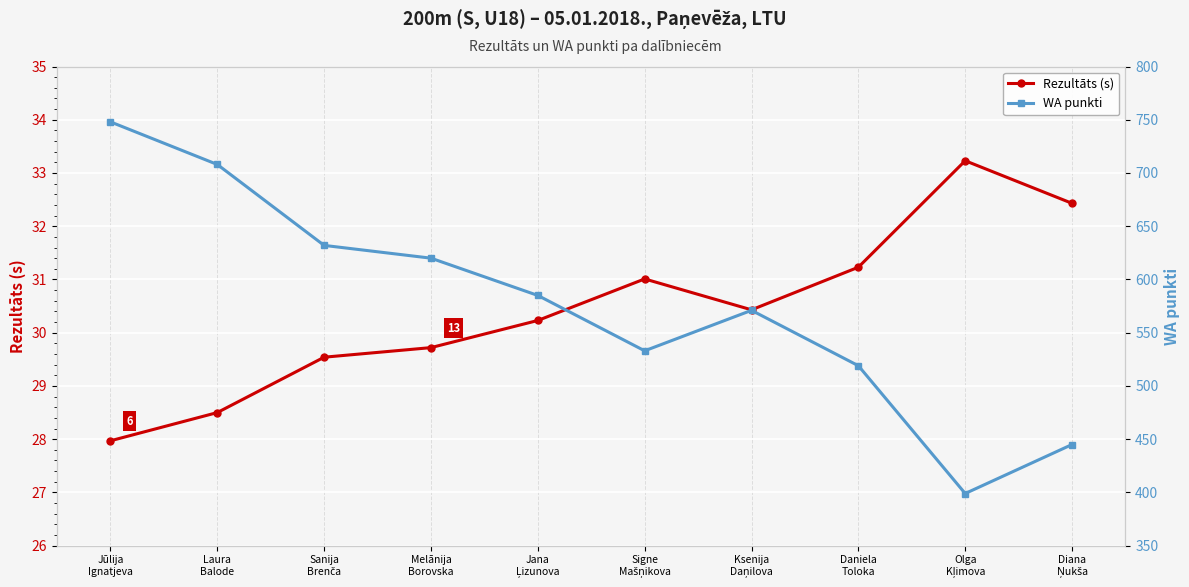

Is it true that WA punkti equals 98.4 at Olga
Kļimova?

False